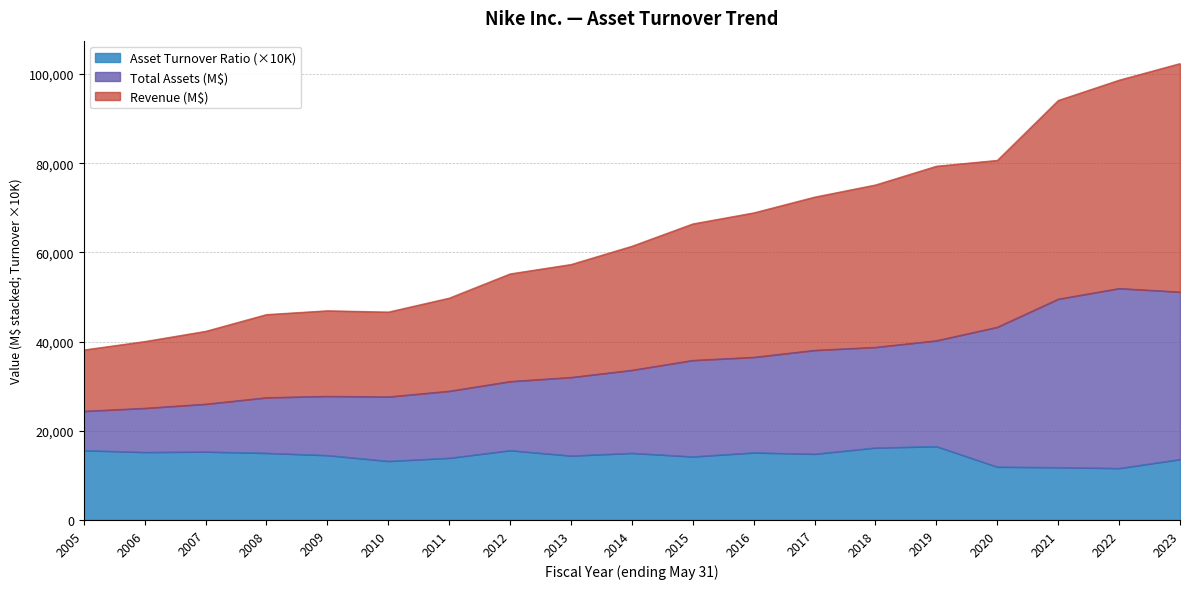

Where does the Asset Turnover Ratio series first go above 14800?

2005